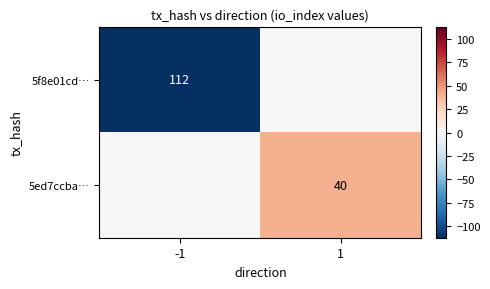

The value of 5f8e01cd… at -1 is 54. True or false?

False